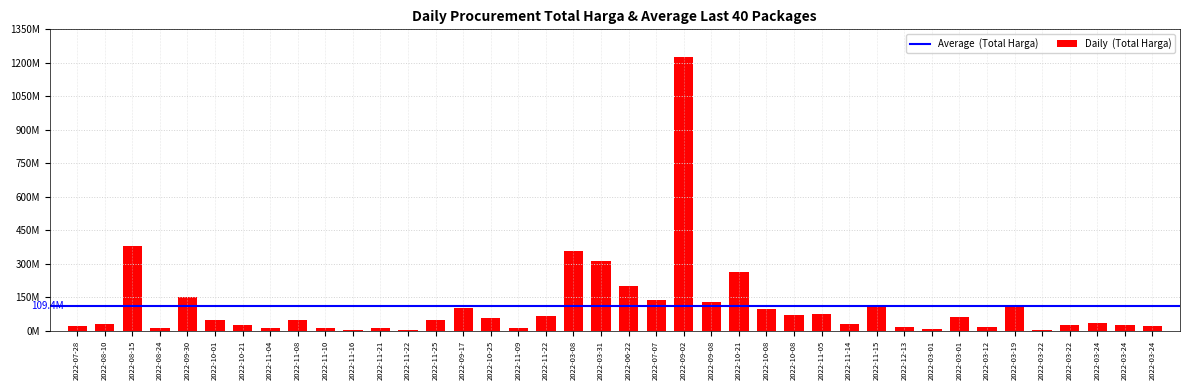

Are the bars horizontal?

No